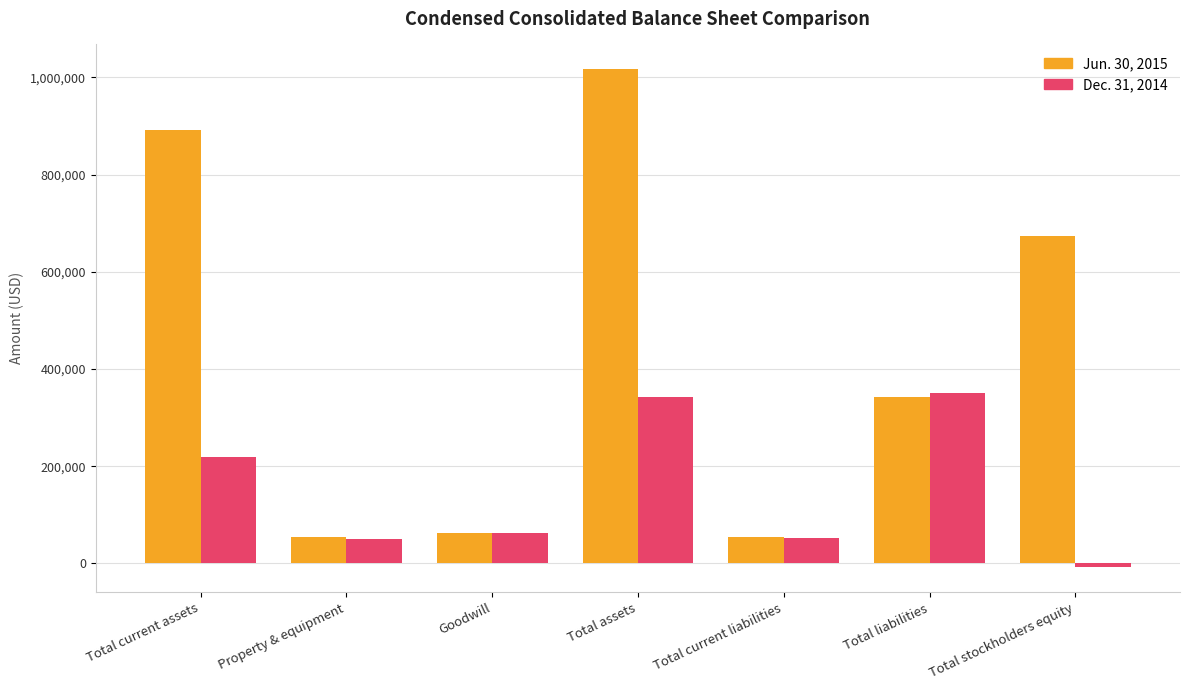

What is the spread (max minus min) of values at Property & equipment?

2855